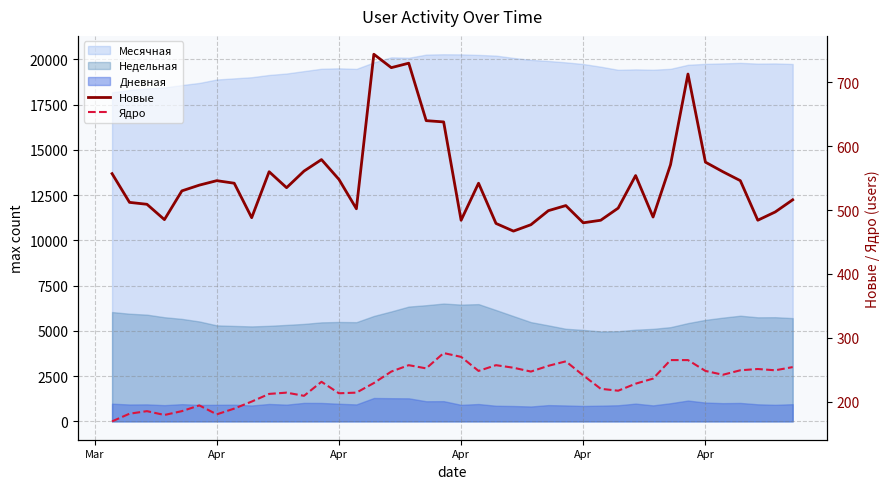

How many data points in Новые are less than 539?

20